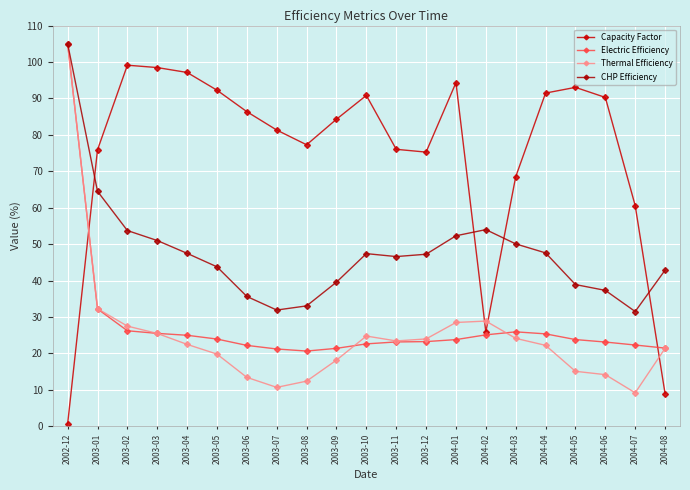

Between 2004-03 and 2004-05, which series saw the biggest shift?

Capacity Factor